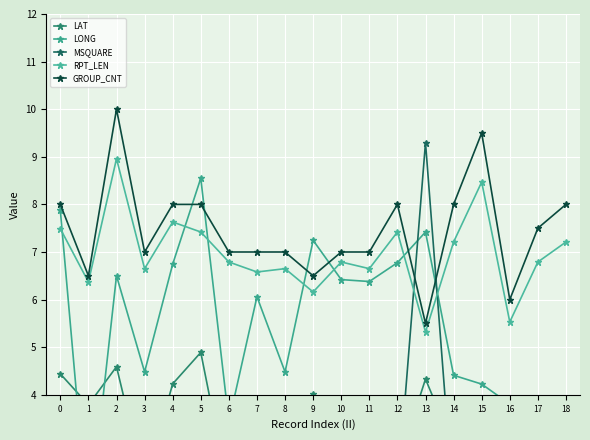

Where is RPT_LEN nearest to the value 7?

6